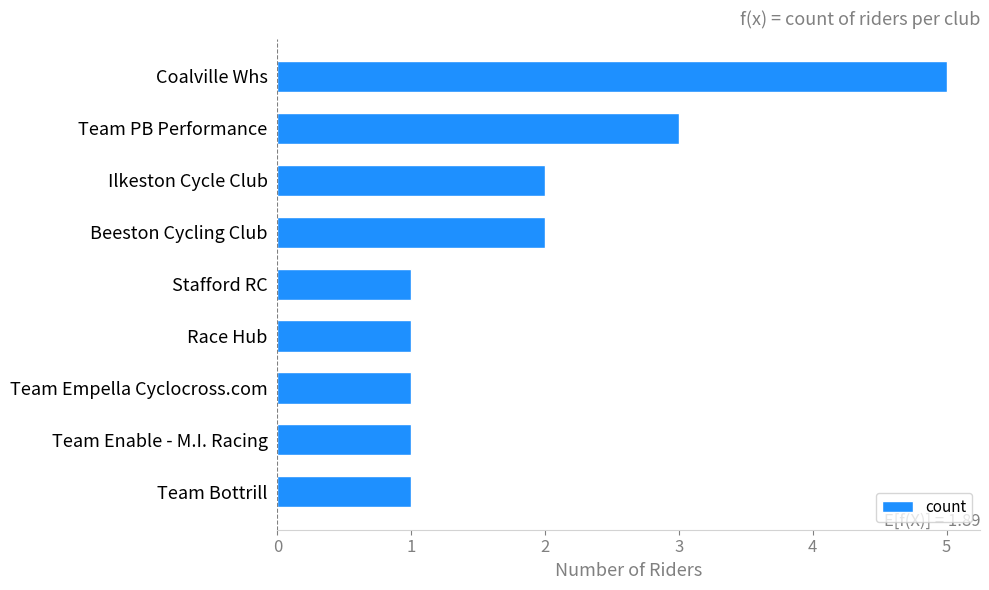

What is the change in value from Beeston Cycling Club to Team PB Performance?

+1